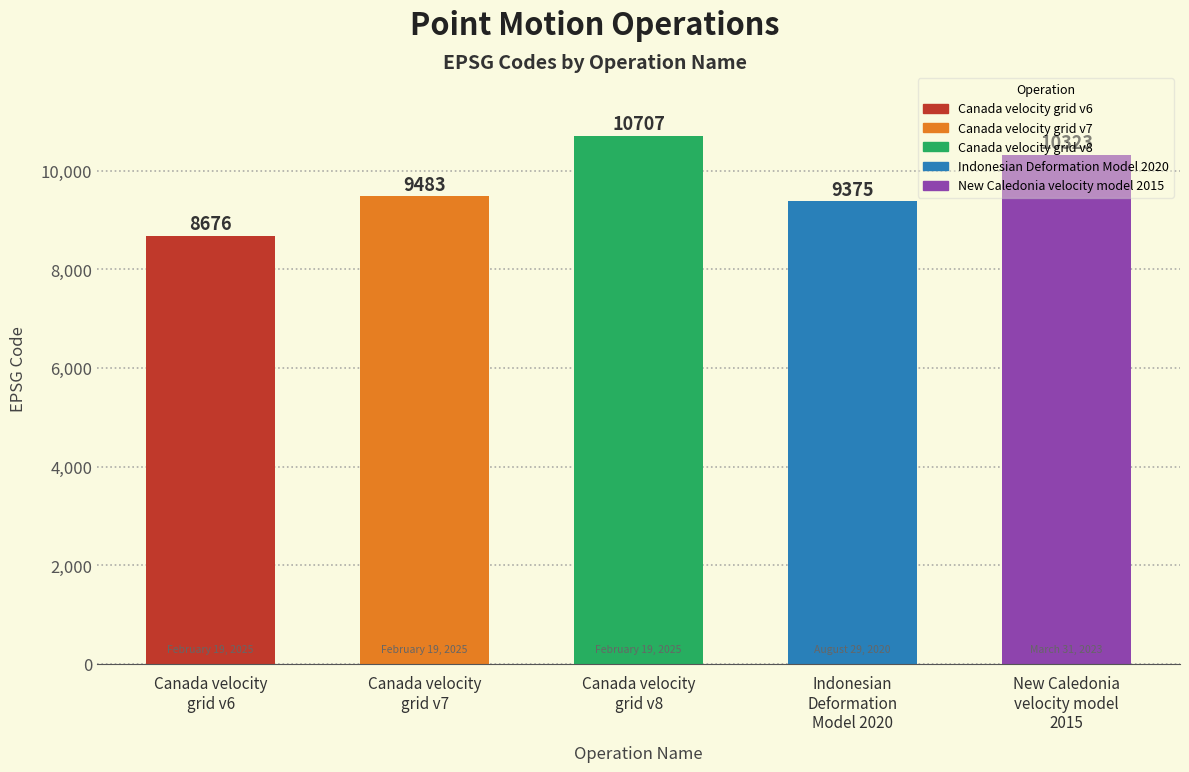

What is the label of the 1st bar from the left?

Canada velocity
grid v6